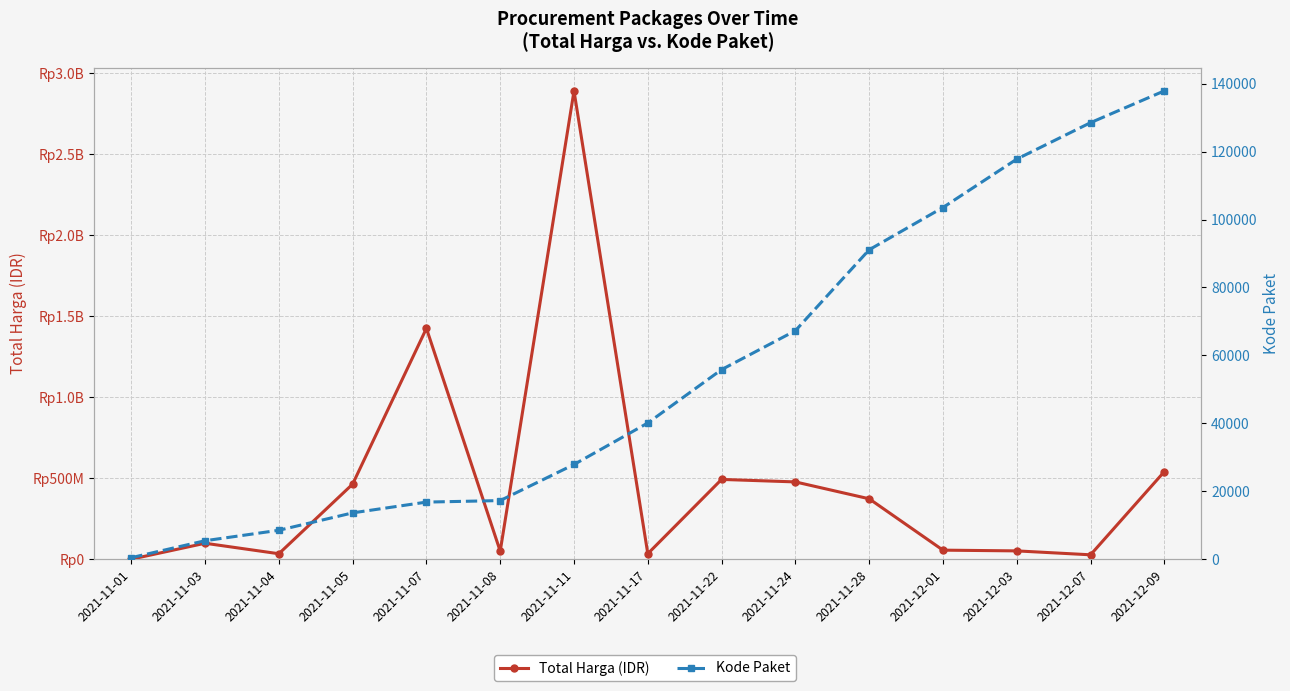

At which category is the sum across all series the highest?

2021-11-11